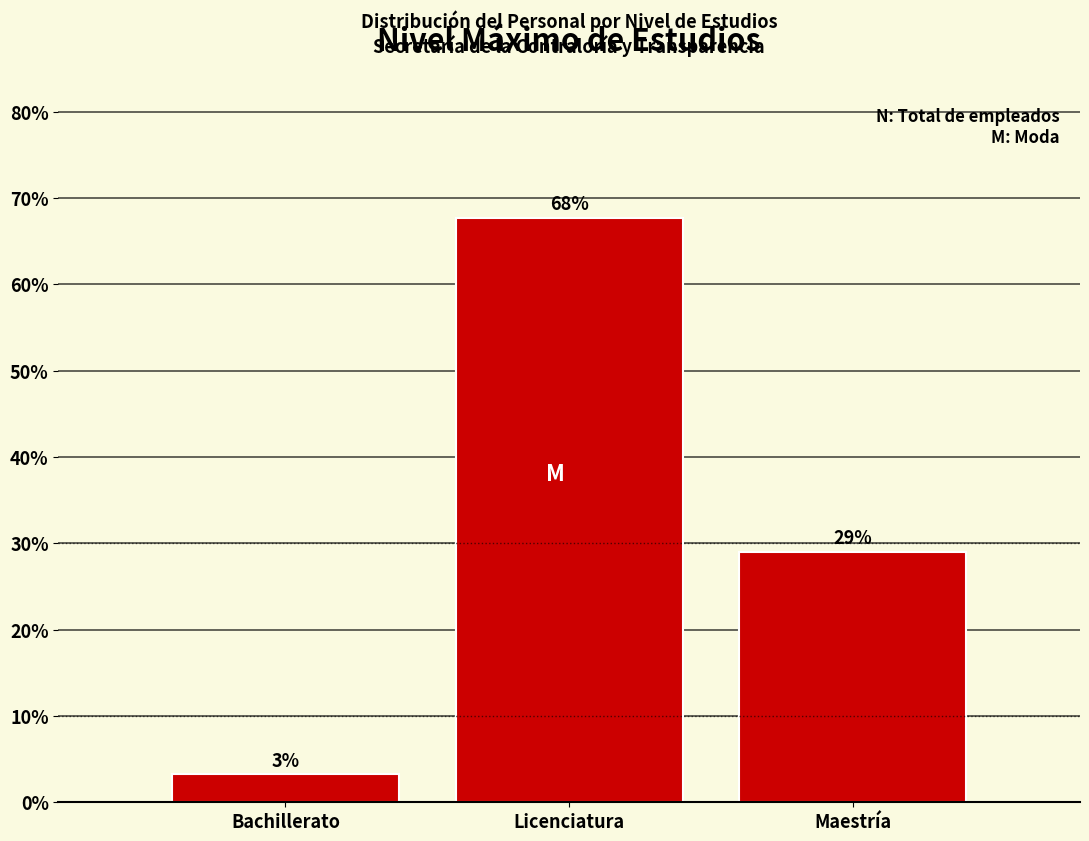

Read the value at Maestría.

29.0